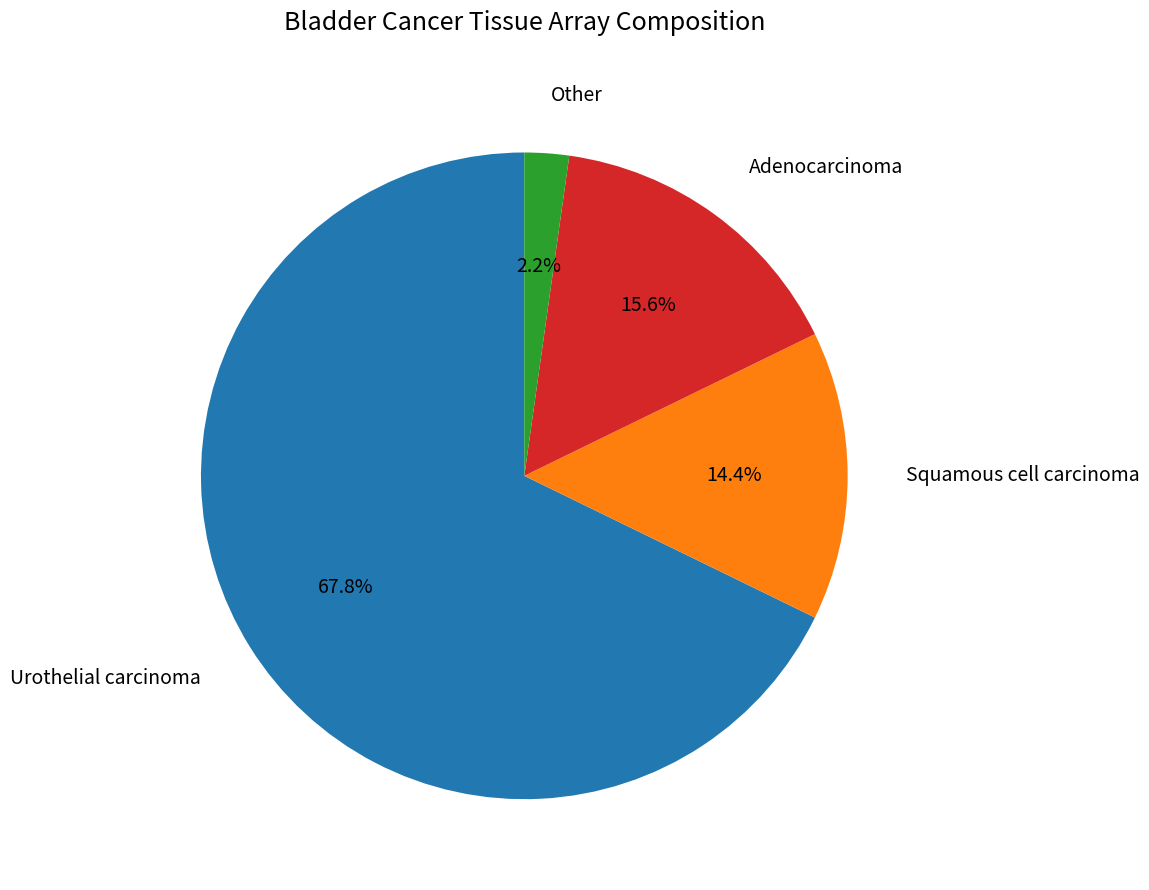

True or false: Adenocarcinoma accounts for 16% of the total.

True